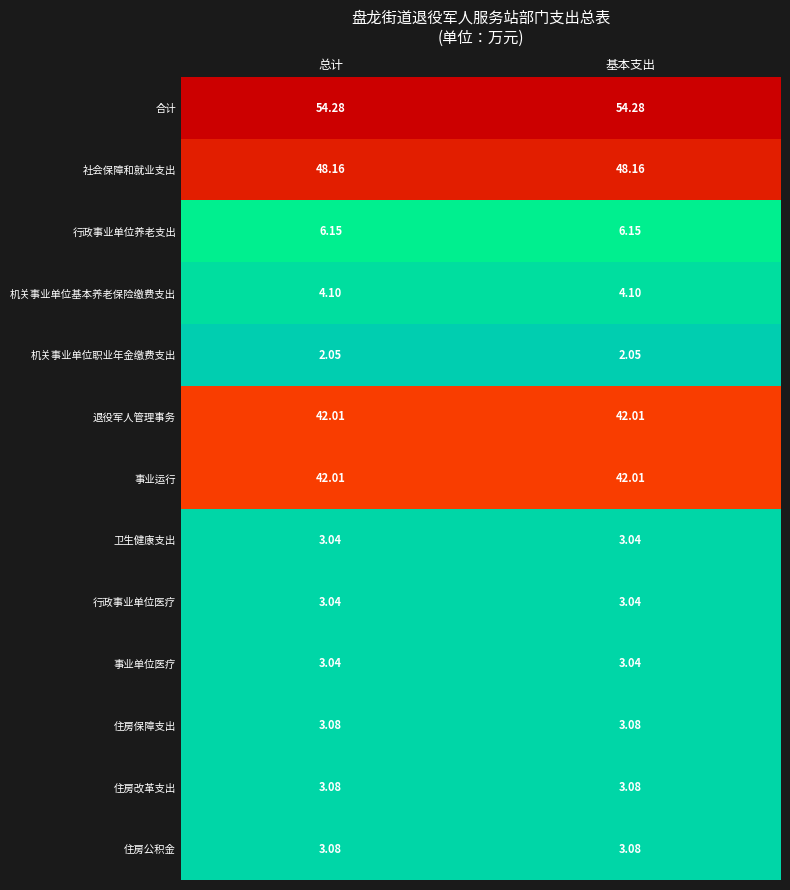

How many series are shown in this chart?

13